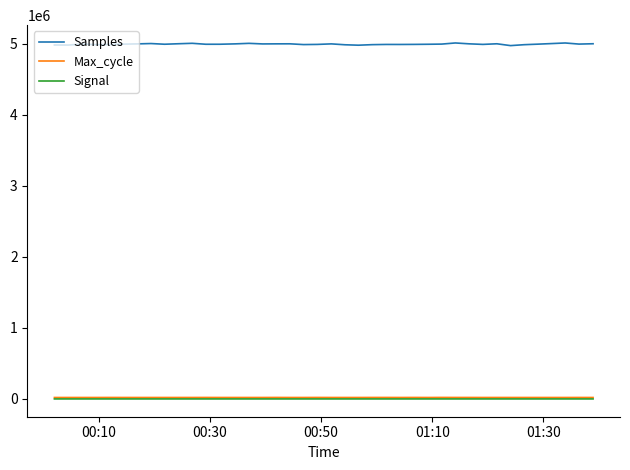

Which series has the largest range (max minus min)?

Samples